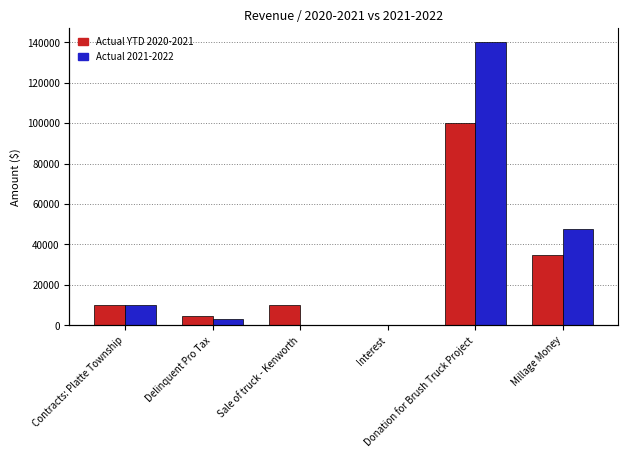

What is the average value of the Actual YTD 2020-2021 series?

26565.8